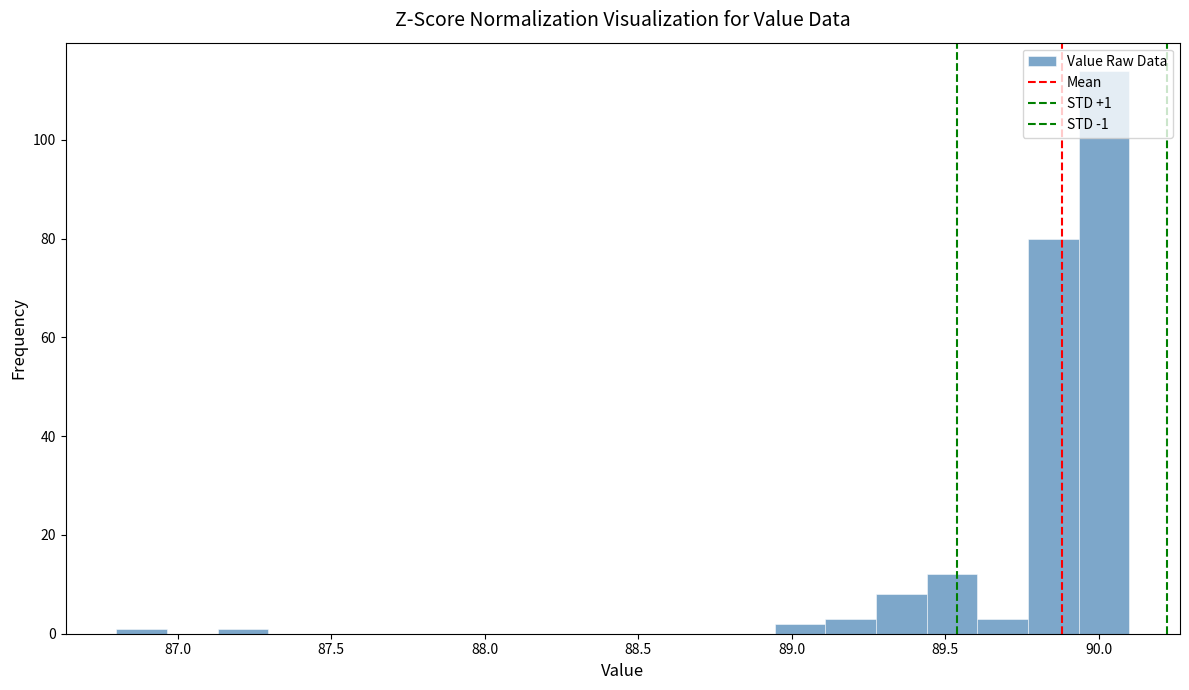

Read against the x-axis, roughly where is the centre of the tallest bar?

90.00